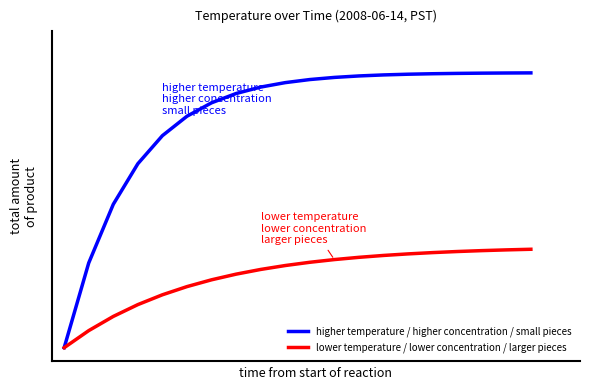

True or false: lower temperature / lower concentration / larger pieces has more than 0 interior local peaks.

False